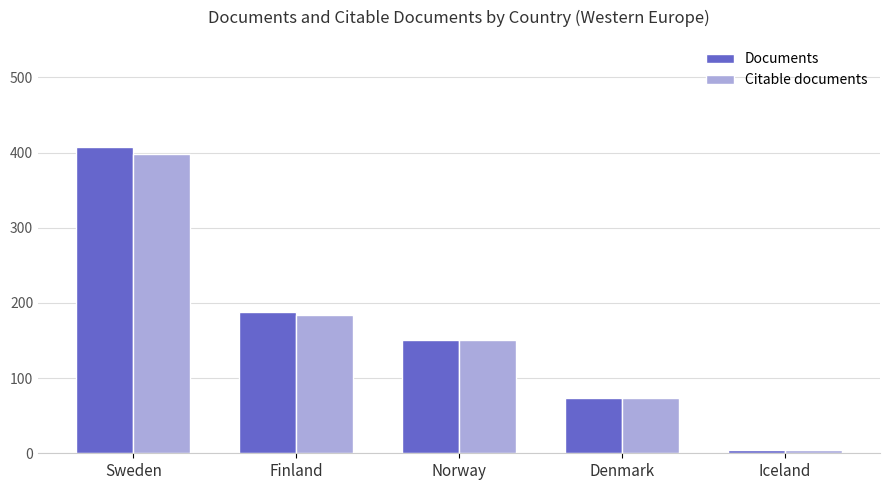

Count the number of data series in this chart.

2